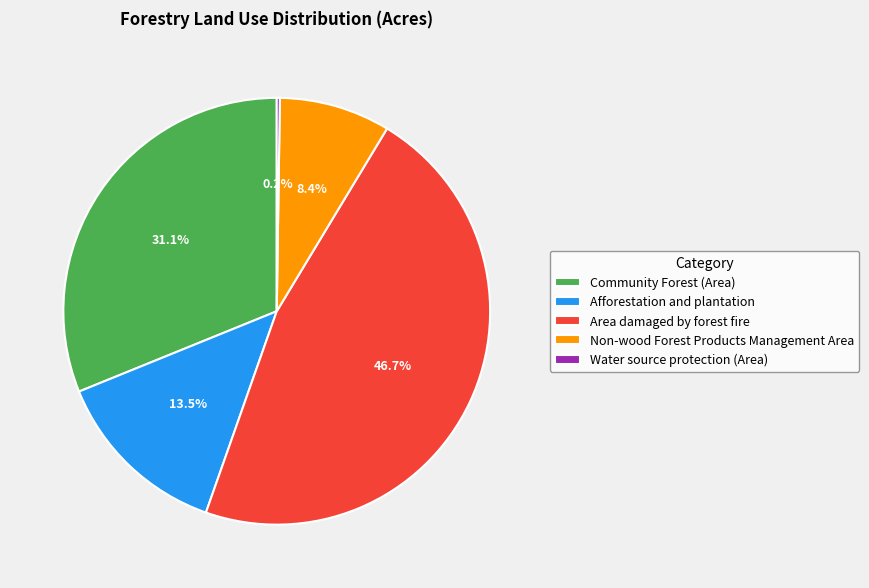

Which category has the biggest portion of the pie?

Area damaged by forest fire